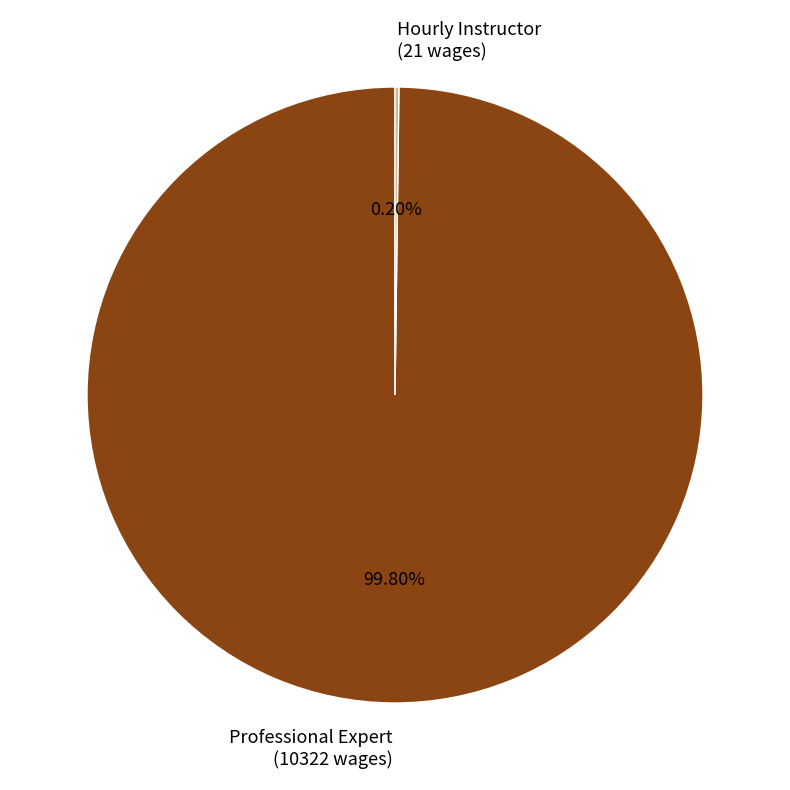

Is there any slice that represents more than half of the pie?

Yes